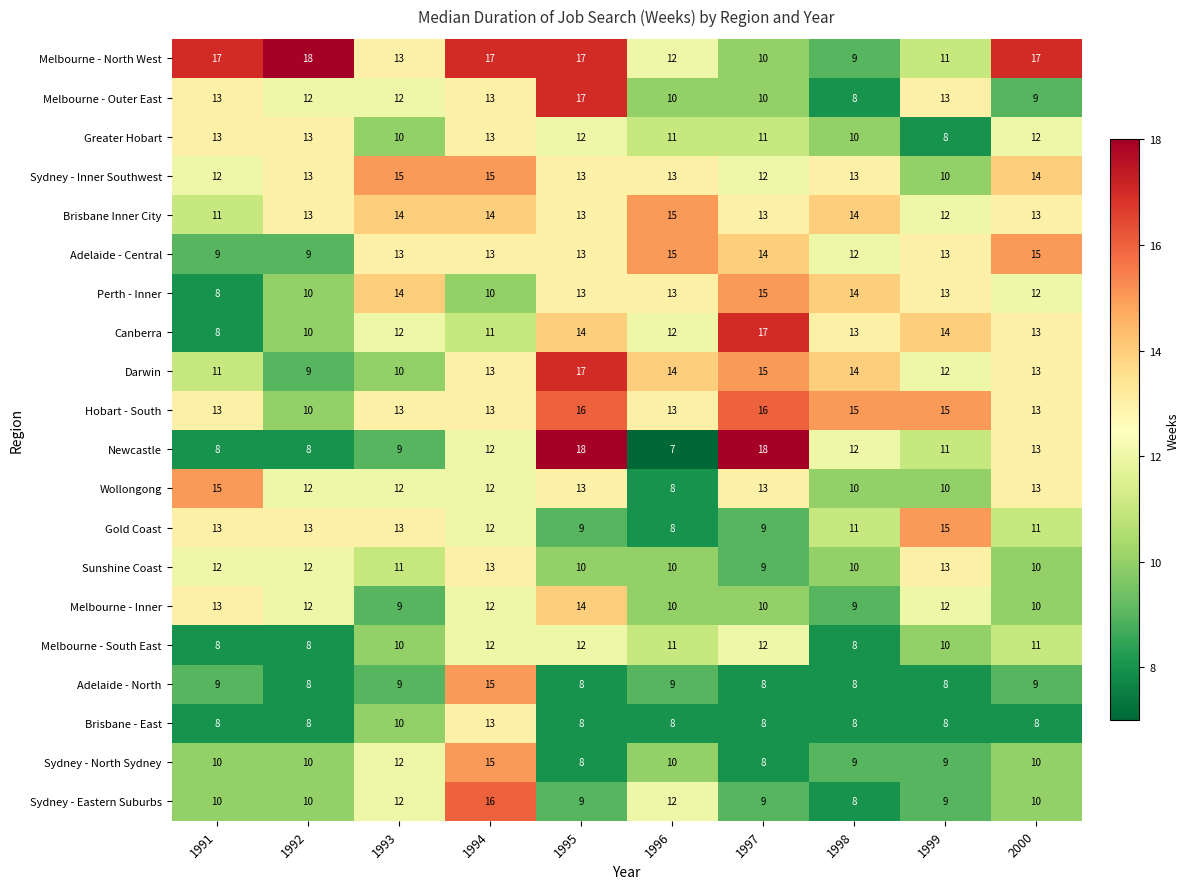

What is the sum of the Sydney - Inner Southwest values at 1994 and 1992?

28